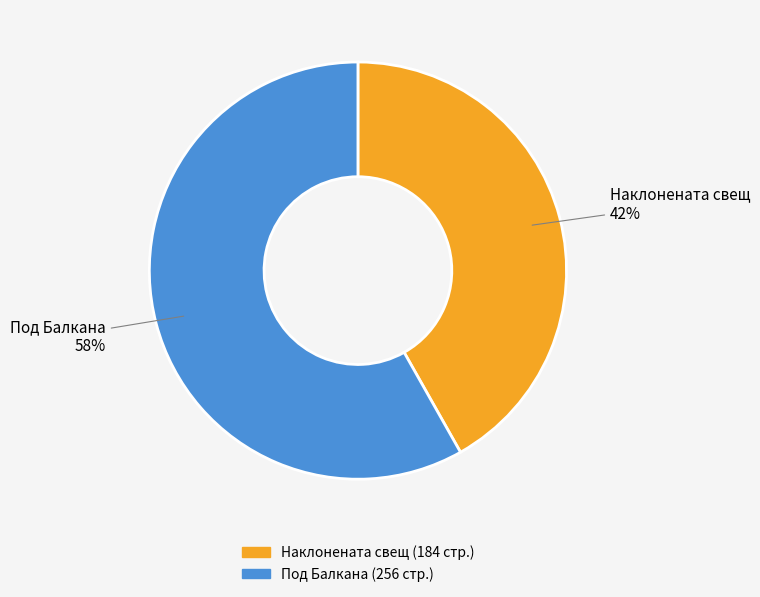

To the nearest percent, what is the difference between the largest and smallest slice percentages?

16%